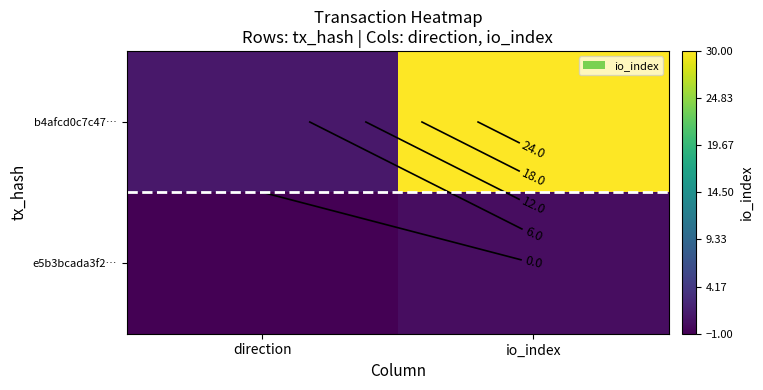

How many distinct data groups are displayed?

2